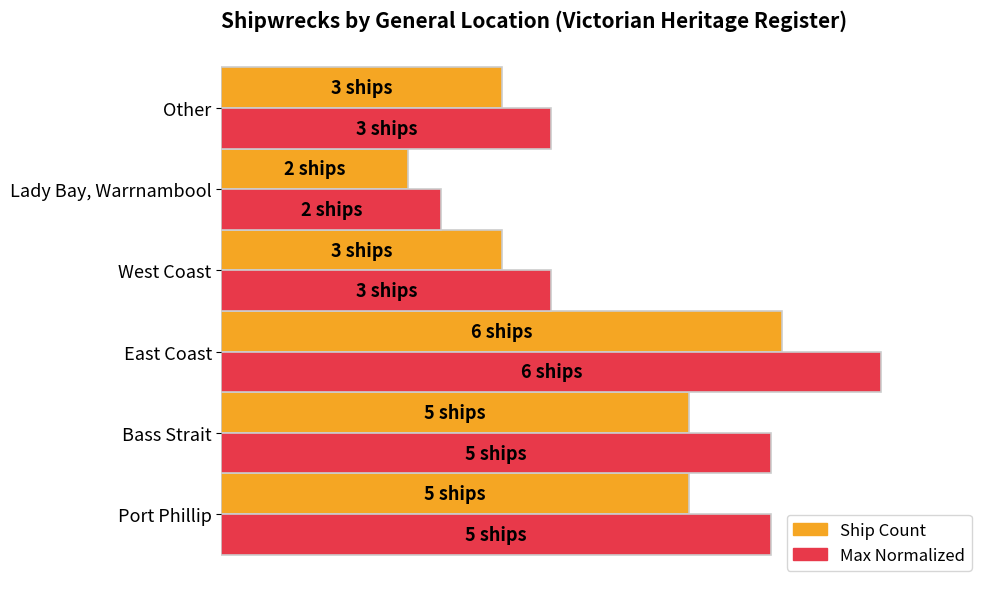

Is it true that Ship Count (normalized) equals 28.1 at Other?

False